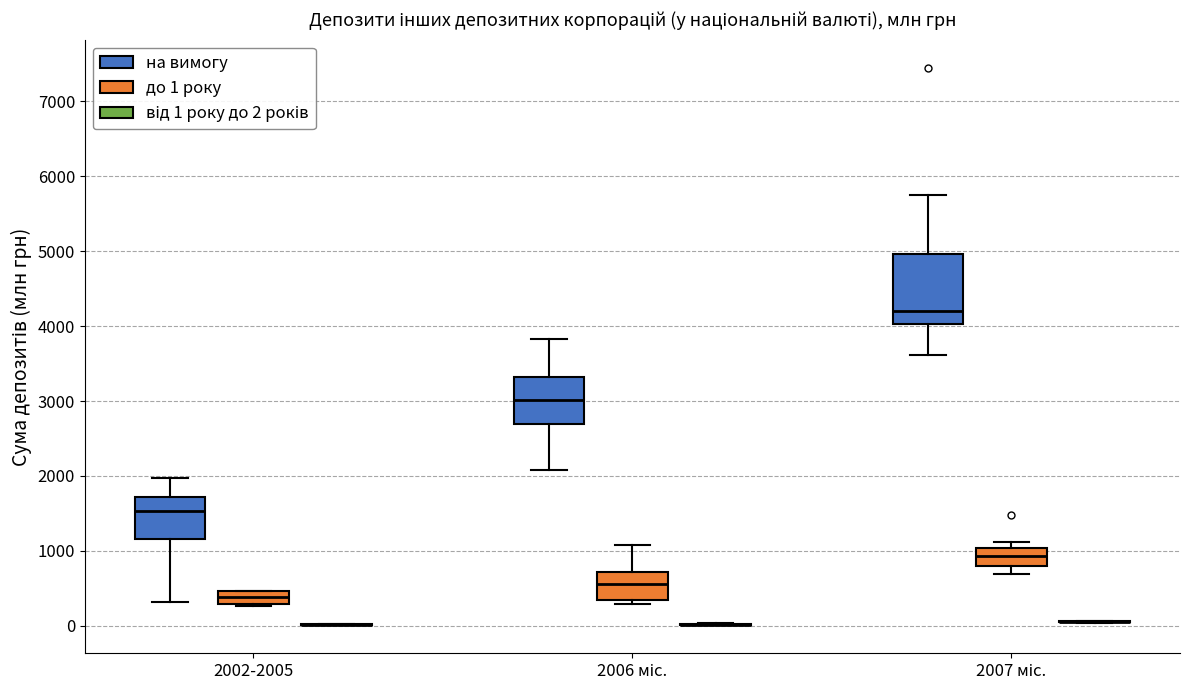

Reading left to right, read every box against the y-axis: the position of its median line, the range the box covers, and the ends of its whiskers. The values are not printed on the chart, so give them approximately, as read against the axis.

2002-2005 (на вимогу): median 1500, box 1200 to 1700, whiskers 300 to 2000
2002-2005 (до 1 року): median 400, box 300 to 500, whiskers 300 to 500
2002-2005 (від 1 року до 2 років): box collapsed to a line at 0, whiskers 0 to 0
2006 міс. (на вимогу): median 3000, box 2700 to 3300, whiskers 2100 to 3800
2006 міс. (до 1 року): median 600, box 400 to 700, whiskers 300 to 1100
2006 міс. (від 1 року до 2 років): box collapsed to a line at 0, whiskers 0 to 0
2007 міс. (на вимогу): median 4200, box 4000 to 5000, whiskers 3600 to 5700
2007 міс. (до 1 року): median 900, box 800 to 1000, whiskers 700 to 1100
2007 міс. (від 1 року до 2 років): box collapsed to a line at 100, whiskers 0 to 100